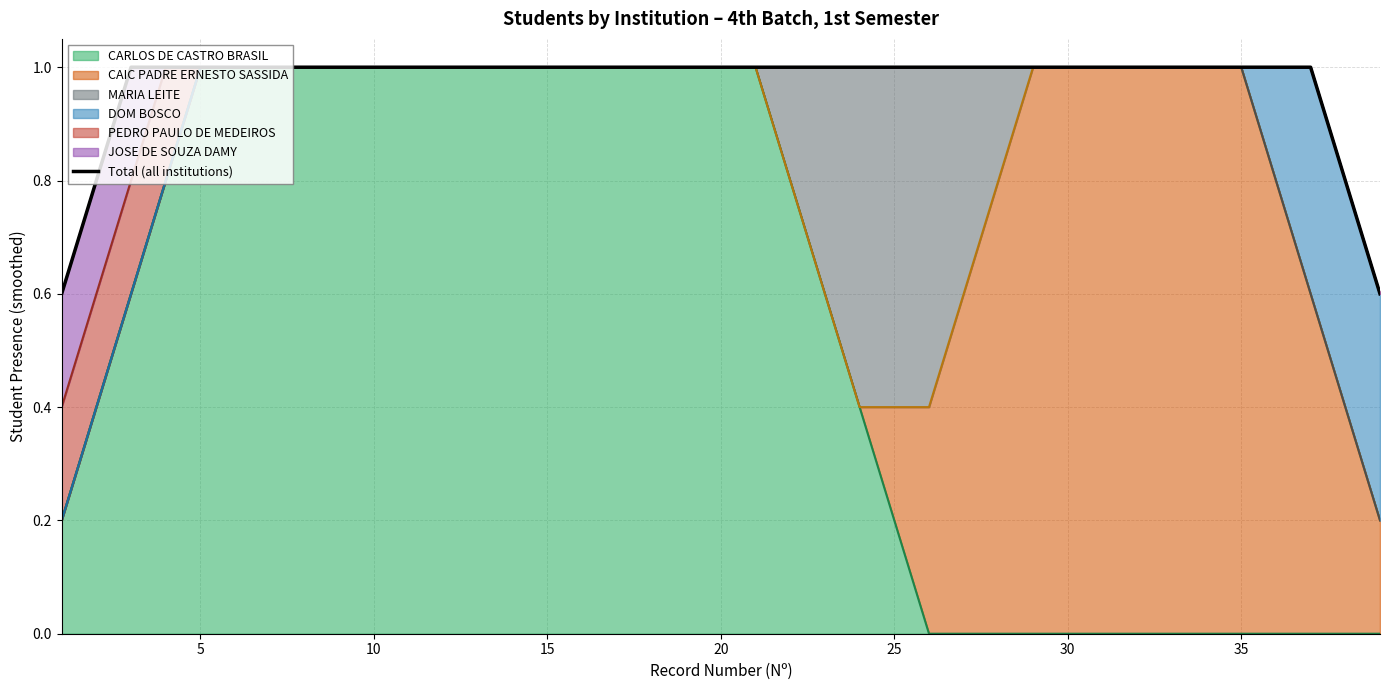

What is the minimum value shown in the chart?

0.6